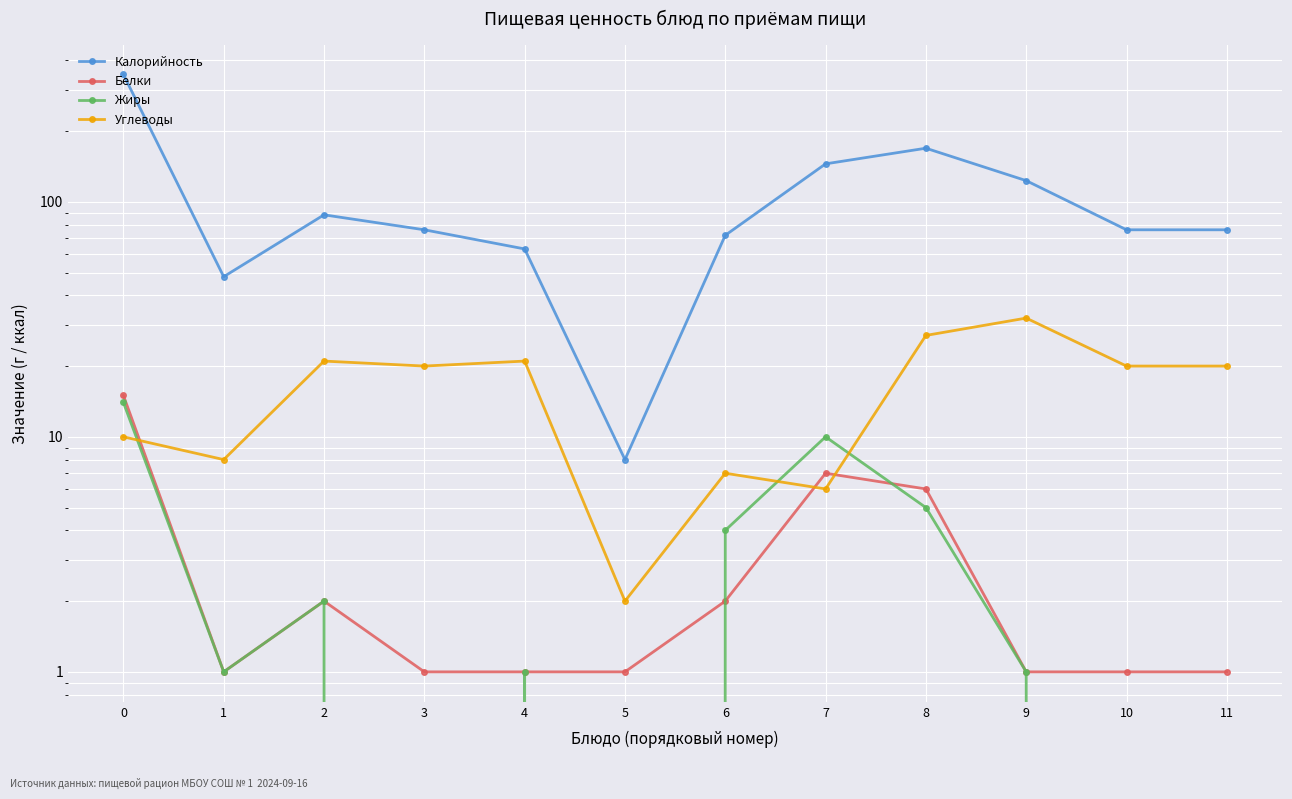

At 0, list the series in order from smallest to largest.

Углеводы, Жиры, Белки, Калорийность